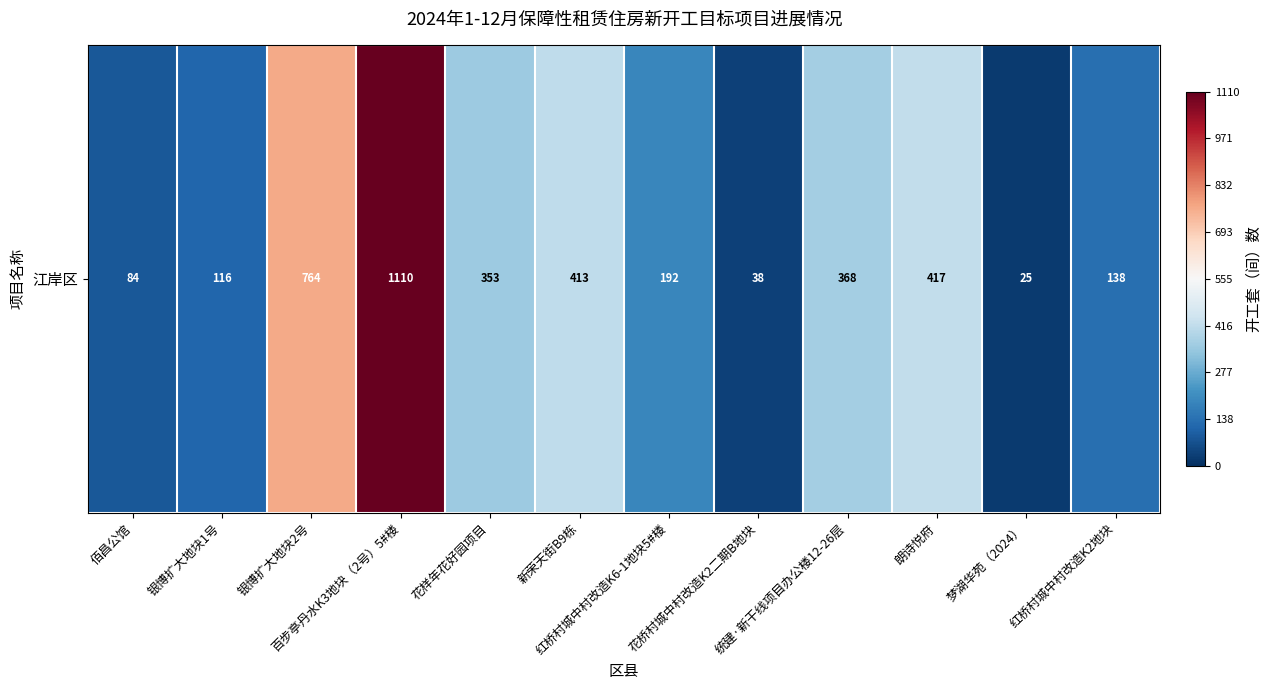

Between 花桥村城中村改造K2二期B地块 and 百步亭丹水K3地块（2号）5#楼, which is larger?

百步亭丹水K3地块（2号）5#楼